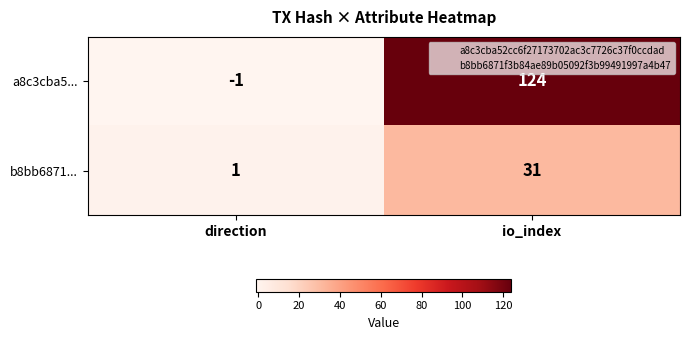

Which series has the largest range (max minus min)?

a8c3cba5...